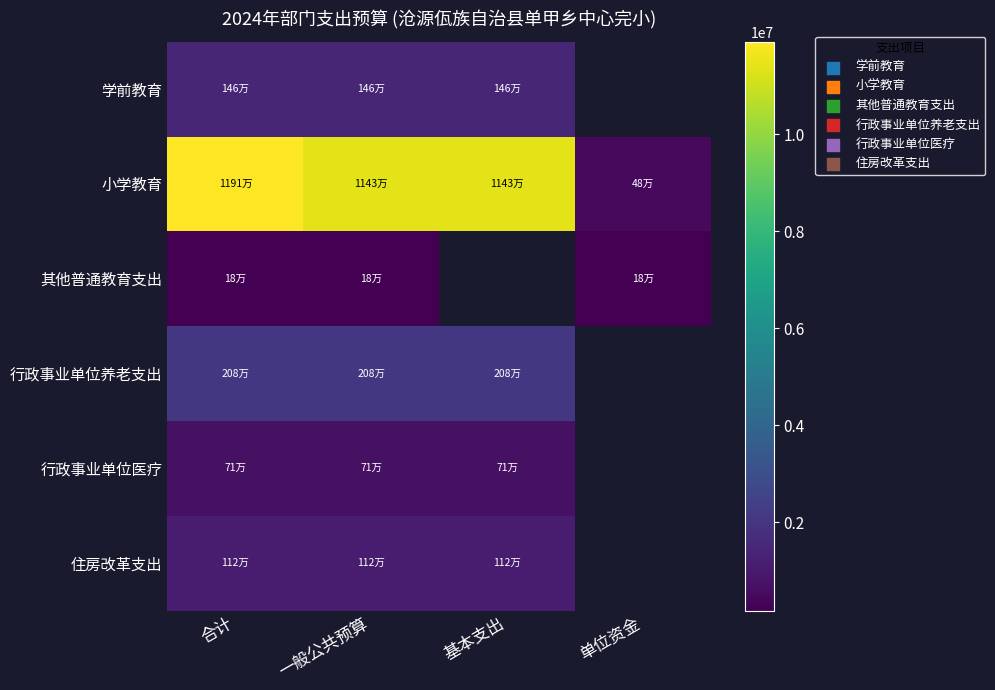

Between 单位资金 and 一般公共预算, which is larger?

一般公共预算